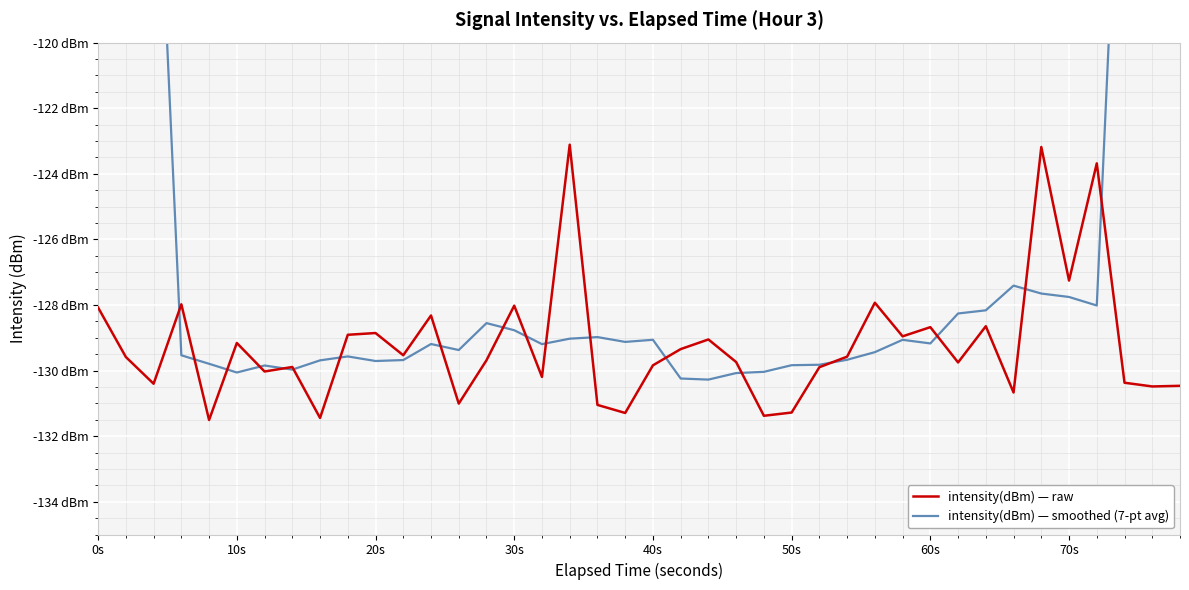

What are all the series names shown in the legend?

intensity(dBm) — raw, intensity(dBm) — smoothed (7-pt avg)